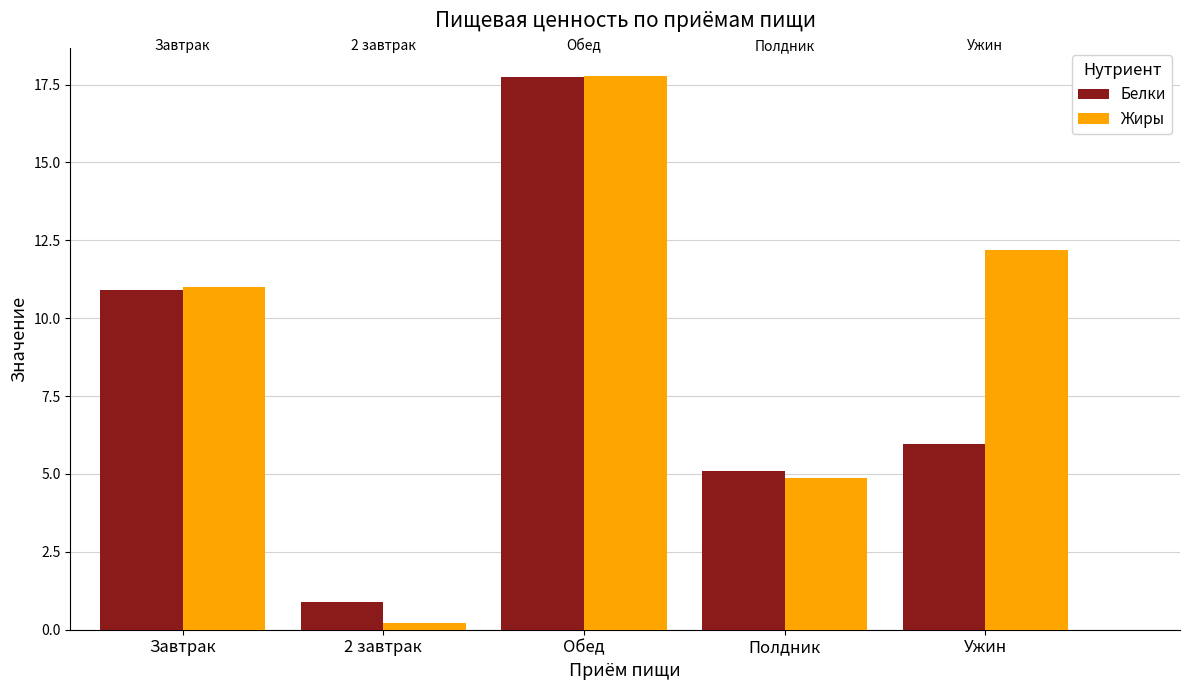

How many bars are there in total?

10